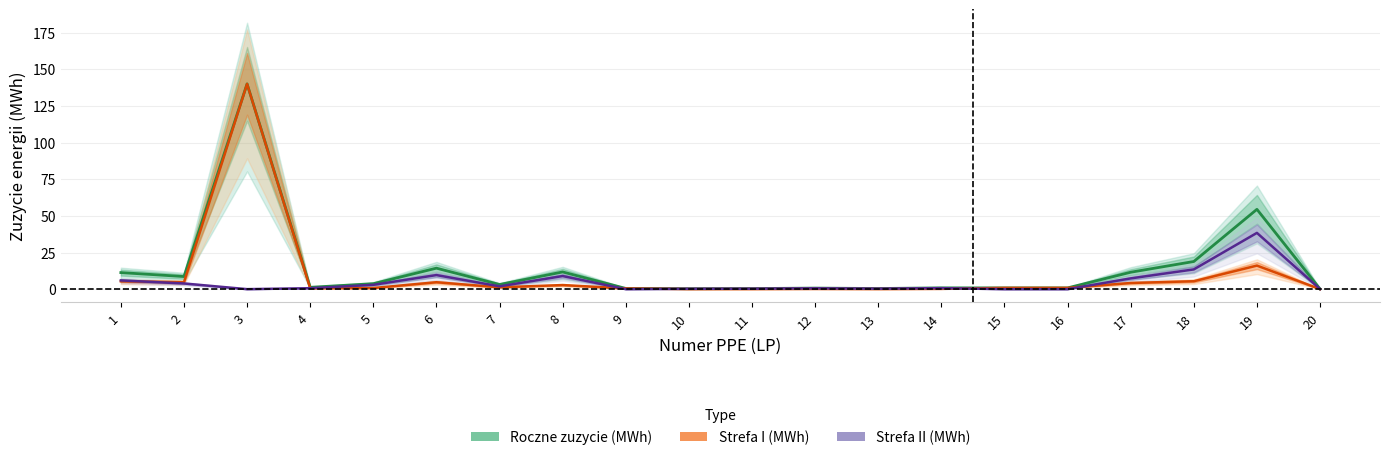

Where is the first local maximum for Strefa II (MWh)?

6